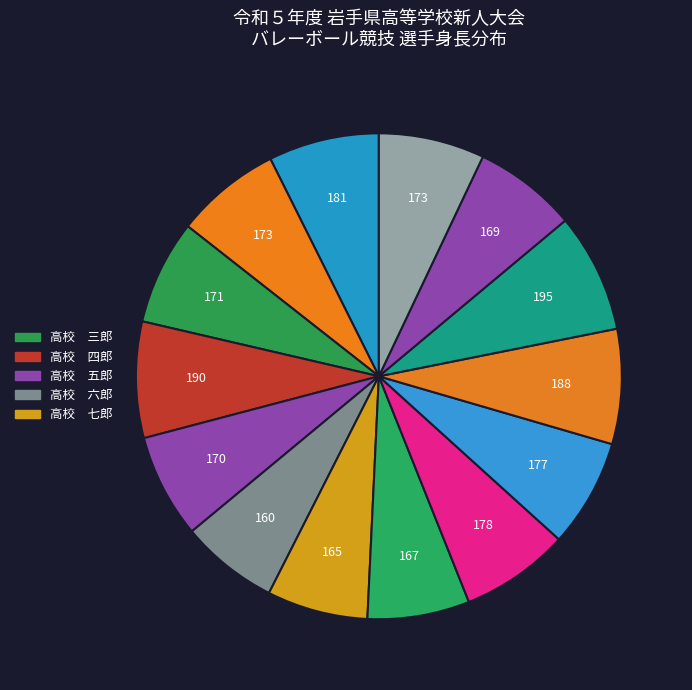

Rank the categories by value from highest to lowest.

高校十二郎, 高校　四郎, 高校十一郎, 高校　一郎, 高校　九郎, 高校　十郎, 高校　二郎, 高校十四郎, 高校　三郎, 高校　五郎, 高校十三郎, 高校　八郎, 高校　七郎, 高校　六郎